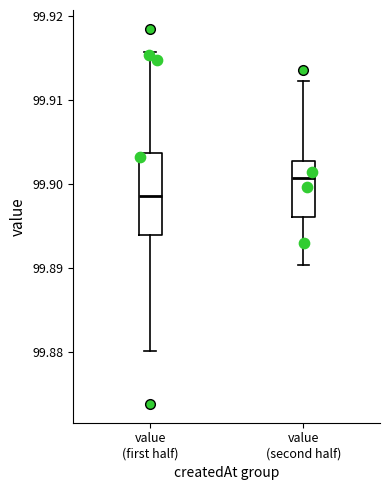

Reading left to right, read every box against the y-axis: the position of its median line, the range the box covers, and the ends of its whiskers. The values are not printed on the chart, so give them approximately, as read against the axis.

value (first half): median 99.899, box 99.894 to 99.904, whiskers 99.880 to 99.916
value (second half): median 99.901, box 99.896 to 99.903, whiskers 99.890 to 99.912